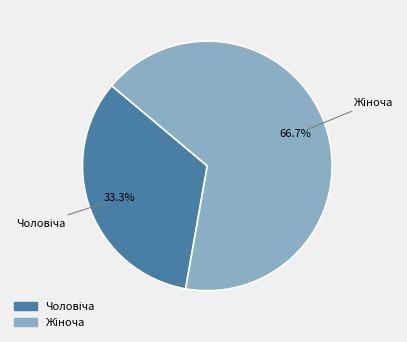

How many segments does this pie chart have?

2